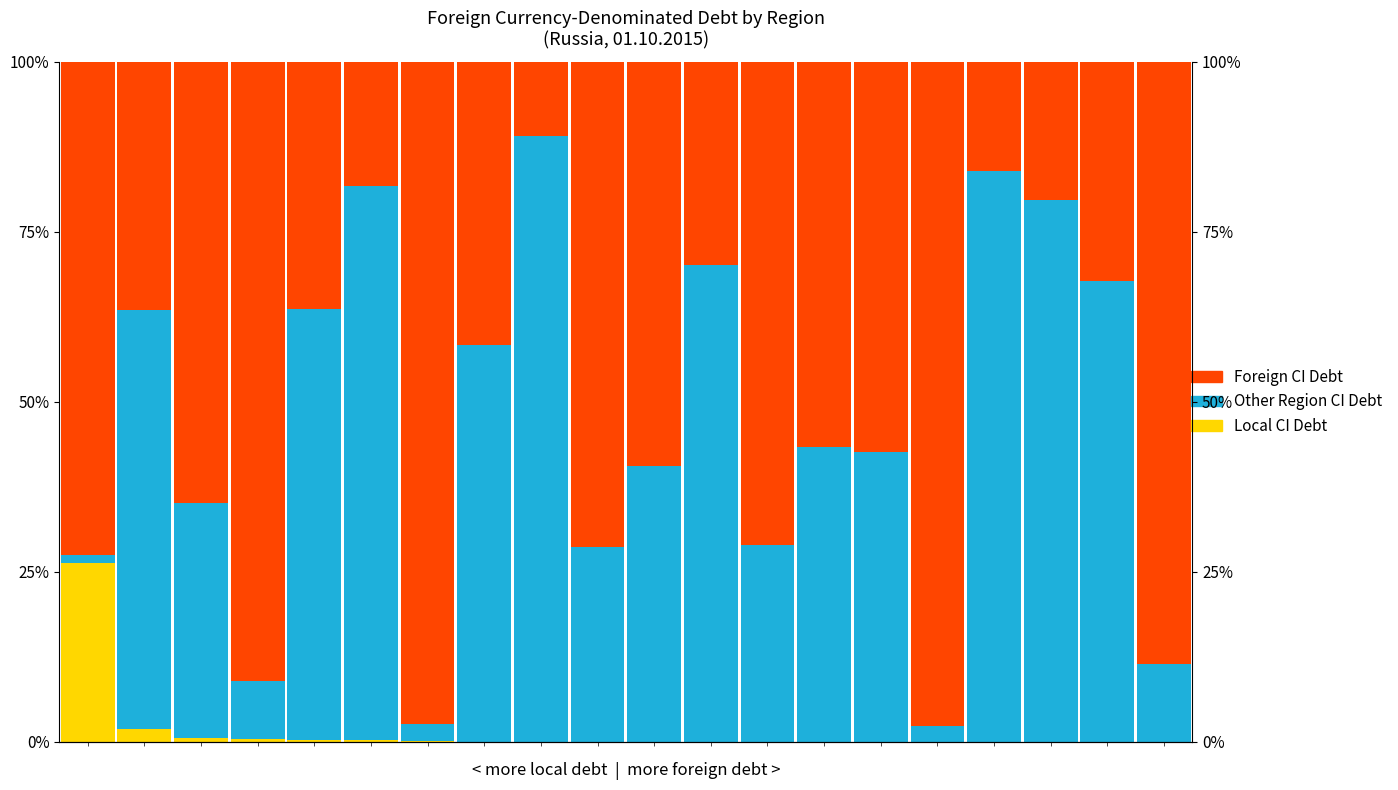

Is it true that Local CI Debt equals -16.6 at 19?

False